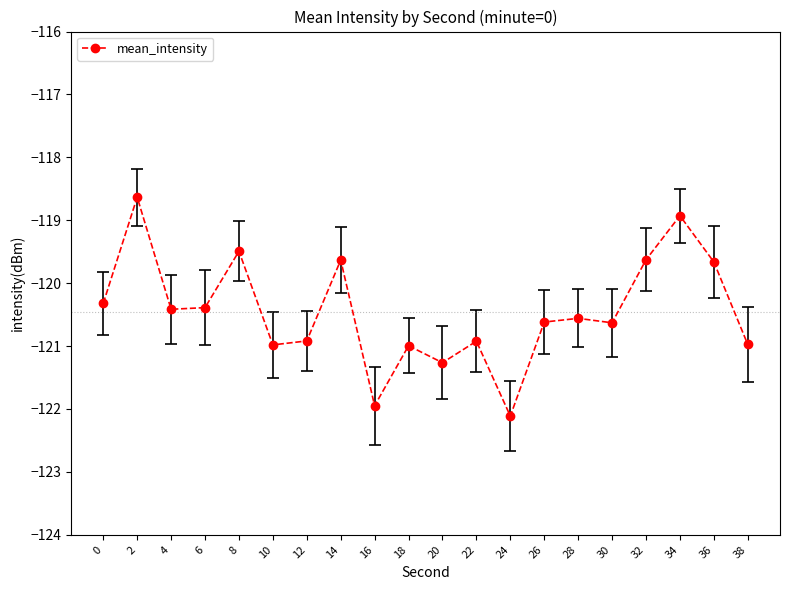

What is the approximate value at 38?

-121.0